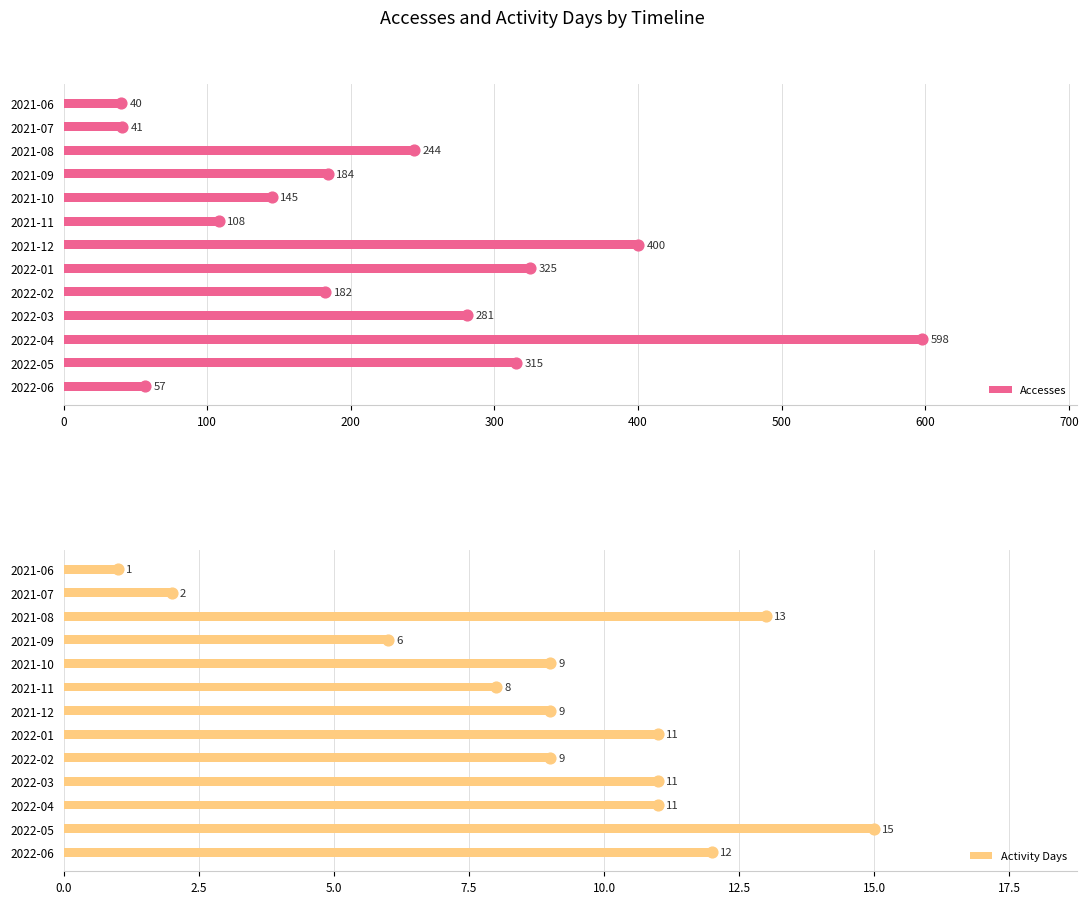

At how many categories does at least one series exceed 371?

2